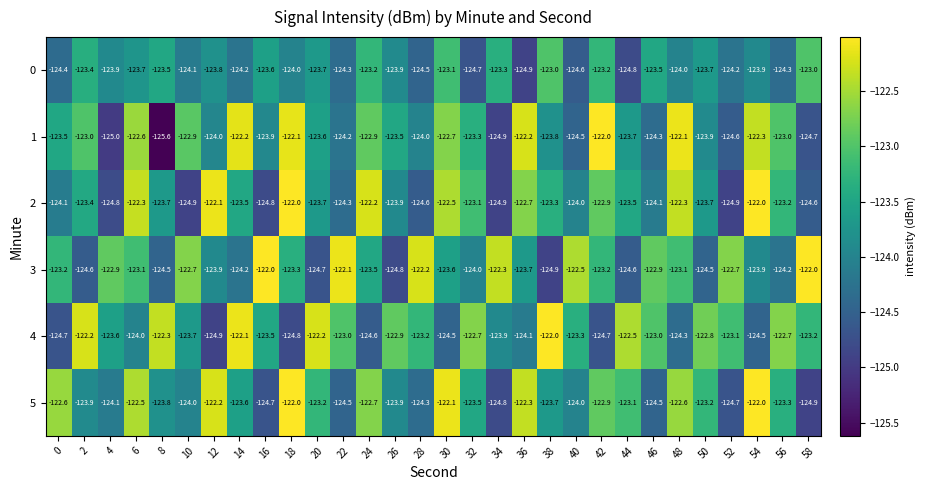

Rank the series at 4 from highest to lowest value.

3, 4, 0, 5, 2, 1